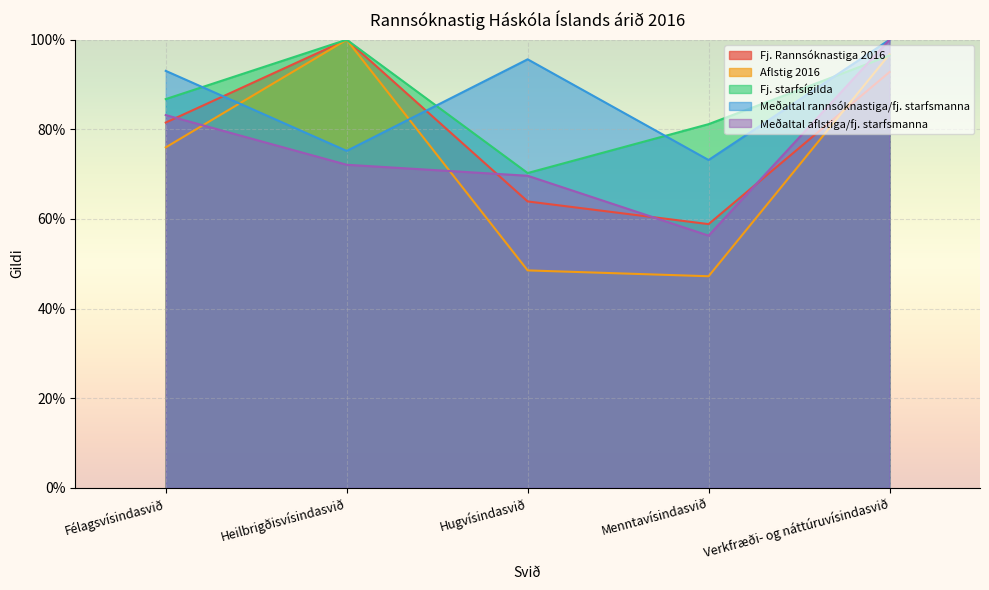

What are all the series names shown in the legend?

Fj. Rannsóknastiga 2016, Aflstig 2016, Fj. starfsígilda, Meðaltal rannsóknastiga/fj. starfsmanna, Meðaltal aflstiga/fj. starfsmanna